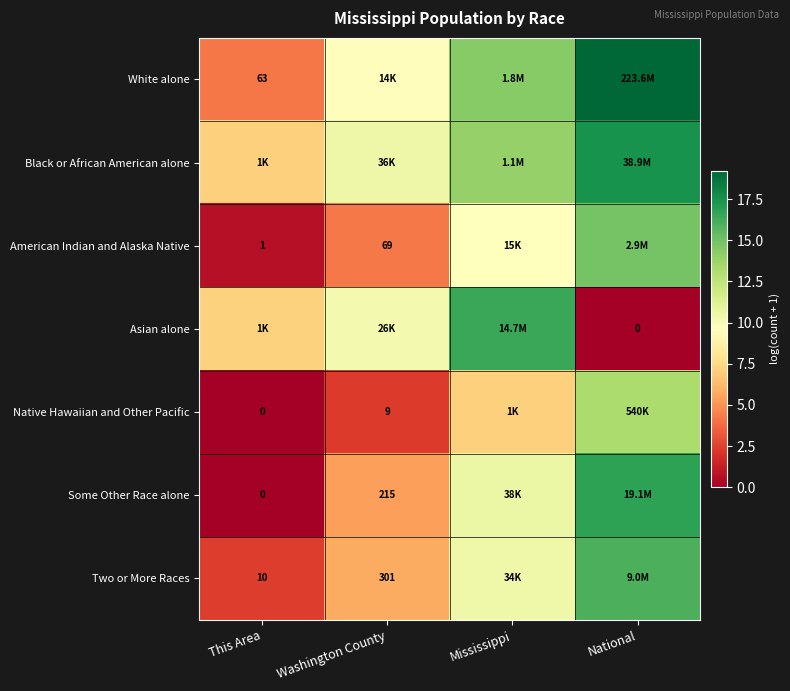

Which has a higher value, This Area or Mississippi?

Mississippi